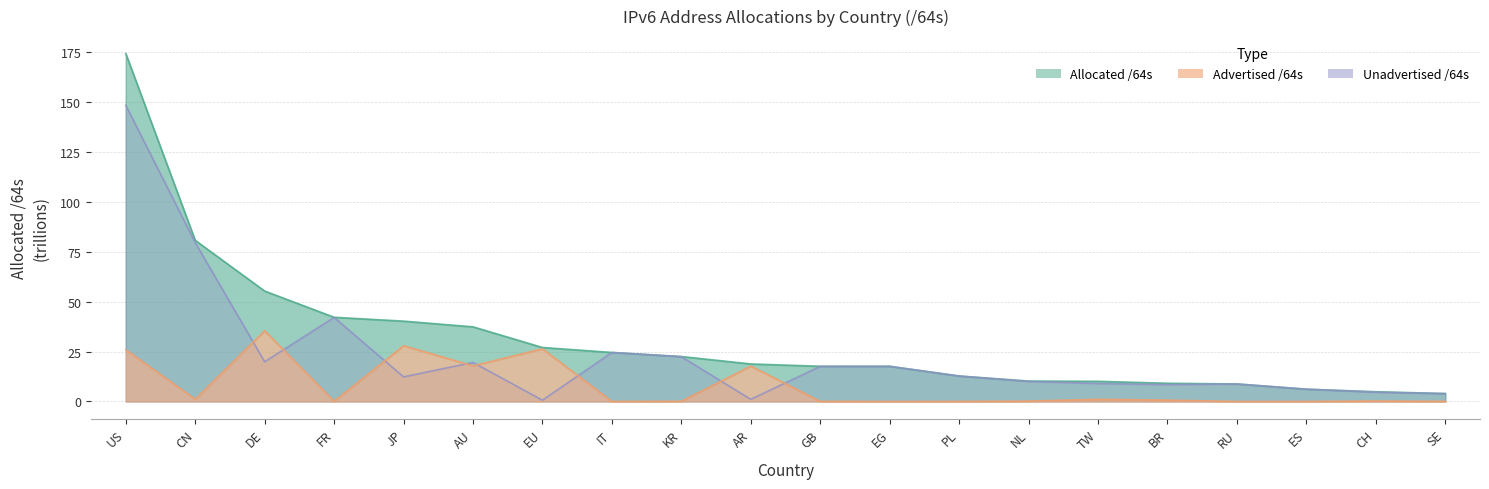

What is the greatest value displayed?

174.3